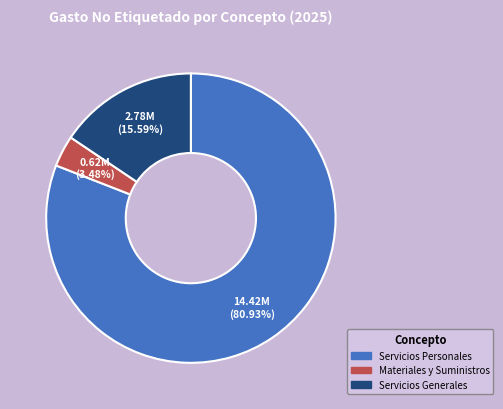

How many slices are in this pie chart?

3